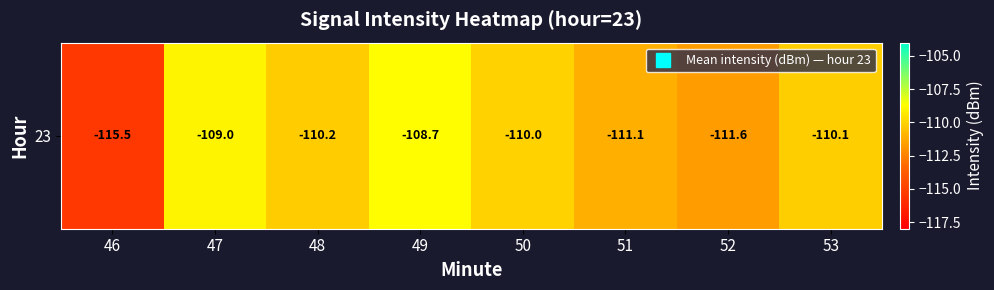

List the labels in order of value, smallest first.

46, 52, 51, 48, 53, 50, 47, 49